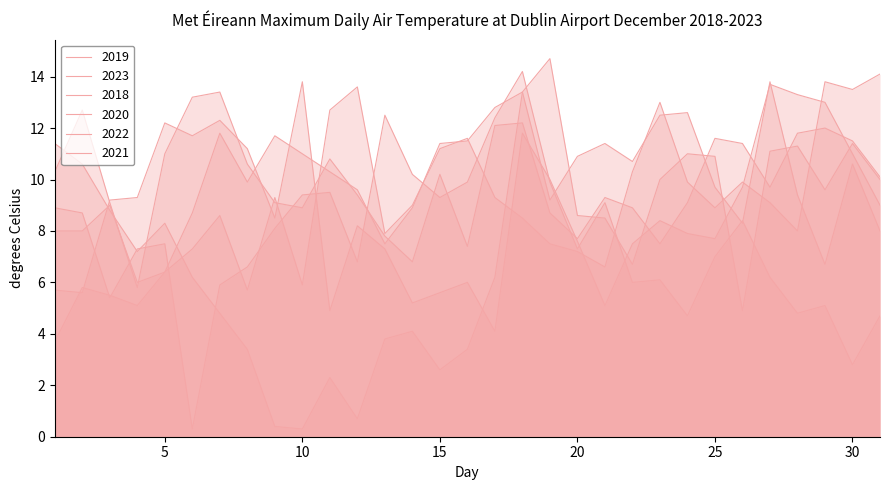

Reading left to right, list all the values displayed in this chart.

2018: 1=10.3	2=12.7	3=9.1	4=5.8	5=11.0	6=13.2	7=13.4	8=10.6	9=9.1	10=8.9	11=10.8	12=9.4	13=7.8	14=6.8	15=10.2	16=7.4	17=12.1	18=12.2	19=8.7	20=7.7	21=9.3	22=8.9	23=7.5	24=9.1	25=11.6	26=11.4	27=9.7	28=11.8	29=12.0	30=11.5	31=10.1
2019: 1=5.7	2=5.6	3=9.2	4=9.3	5=12.2	6=11.7	7=12.3	8=11.2	9=8.5	10=13.8	11=4.9	12=8.2	13=7.3	14=5.2	15=5.6	16=6.0	17=4.1	18=11.8	19=10.0	20=7.6	21=5.1	22=7.5	23=8.4	24=7.9	25=7.7	26=9.7	27=13.7	28=13.3	29=13.0	30=11.0	31=9.0
2020: 1=8.9	2=8.7	3=5.4	4=7.3	5=7.5	6=0.3	7=5.9	8=6.6	9=8.1	10=9.4	11=9.5	12=6.8	13=12.5	14=10.2	15=9.3	16=9.9	17=12.4	18=14.2	19=9.9	20=7.3	21=9.1	22=6.0	23=6.1	24=4.7	25=7.0	26=8.4	27=6.2	28=4.8	29=5.1	30=2.8	31=4.7
2021: 1=8.0	2=8.0	3=9.0	4=6.0	5=6.4	6=7.3	7=8.6	8=5.7	9=9.3	10=5.9	11=12.7	12=13.6	13=7.9	14=9.0	15=11.2	16=11.6	17=9.3	18=8.5	19=7.5	20=7.2	21=6.6	22=10.3	23=13.0	24=9.9	25=8.9	26=9.9	27=9.1	28=8.0	29=13.8	30=13.5	31=14.1
2022: 1=11.4	2=10.6	3=8.8	4=7.2	5=8.3	6=6.2	7=4.8	8=3.4	9=0.4	10=0.3	11=2.3	12=0.7	13=3.8	14=4.1	15=2.6	16=3.4	17=6.2	18=13.4	19=14.7	20=8.6	21=8.5	22=6.7	23=10.0	24=11.0	25=10.9	26=4.9	27=11.1	28=11.3	29=9.6	30=11.4	31=10.0
2023: 1=3.7	2=5.8	3=5.5	4=5.1	5=6.4	6=8.7	7=11.8	8=9.9	9=11.7	10=11.0	11=10.3	12=9.6	13=7.5	14=8.9	15=11.4	16=11.5	17=12.8	18=13.4	19=9.2	20=10.9	21=11.4	22=10.7	23=12.5	24=12.6	25=9.7	26=8.3	27=13.8	28=9.4	29=6.7	30=10.6	31=8.0